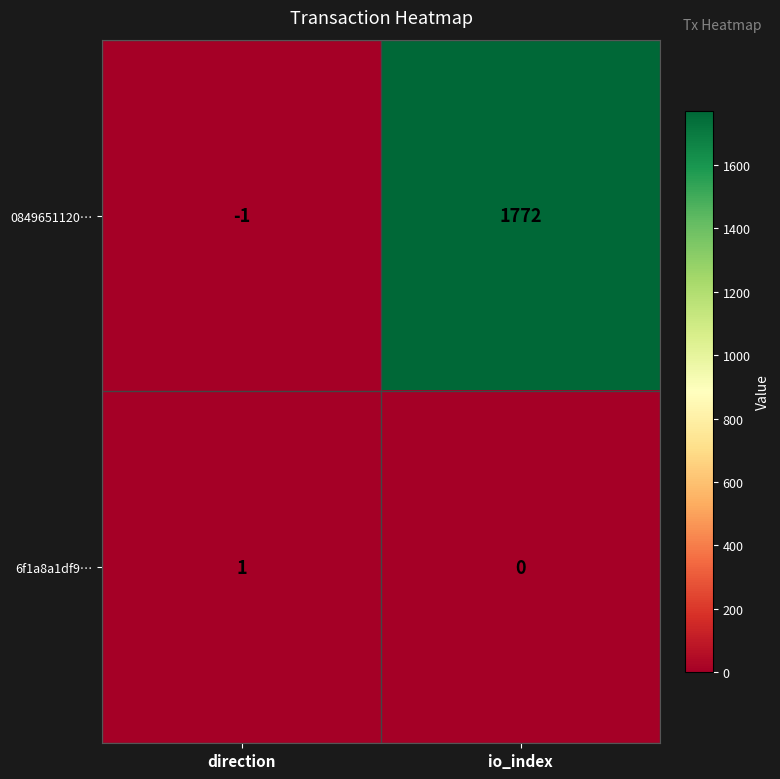

Reading left to right, extract all data points from this chart.

0849651120…: direction=-1	io_index=1772
6f1a8a1df9…: direction=1	io_index=0